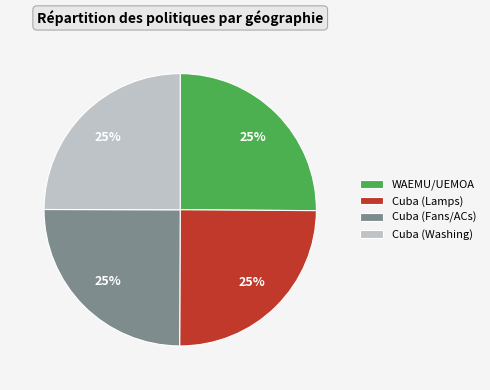

Is there a majority slice in this chart?

No